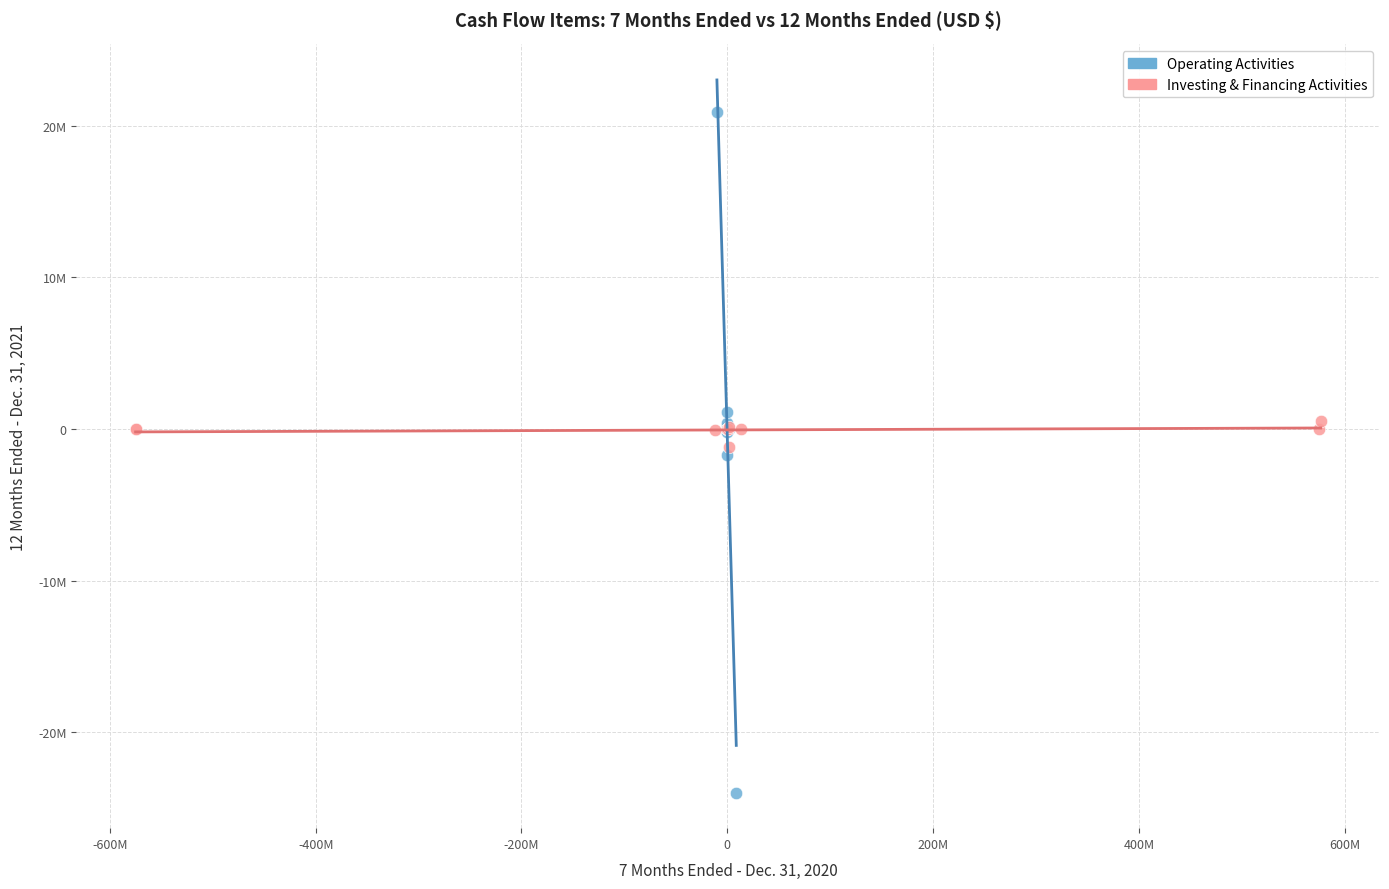

Which series contains the highest Y value?

Operating Activities